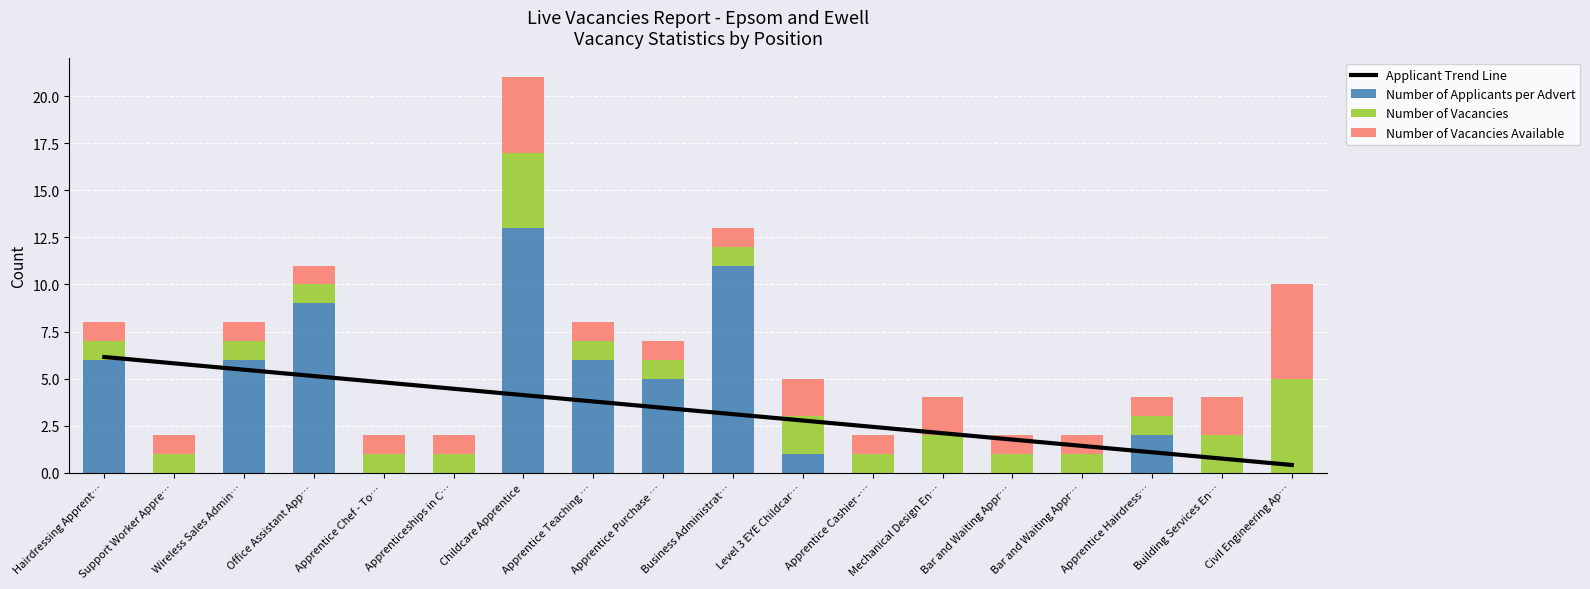

Read the Applicant Trend Line value at Level 3 EYE Childcar….

2.8